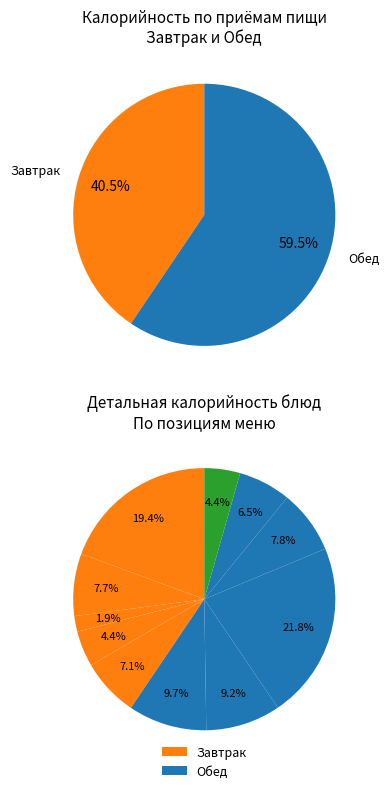

The Зефир витаминизированный slice represents 8% of the pie. True or false?

True